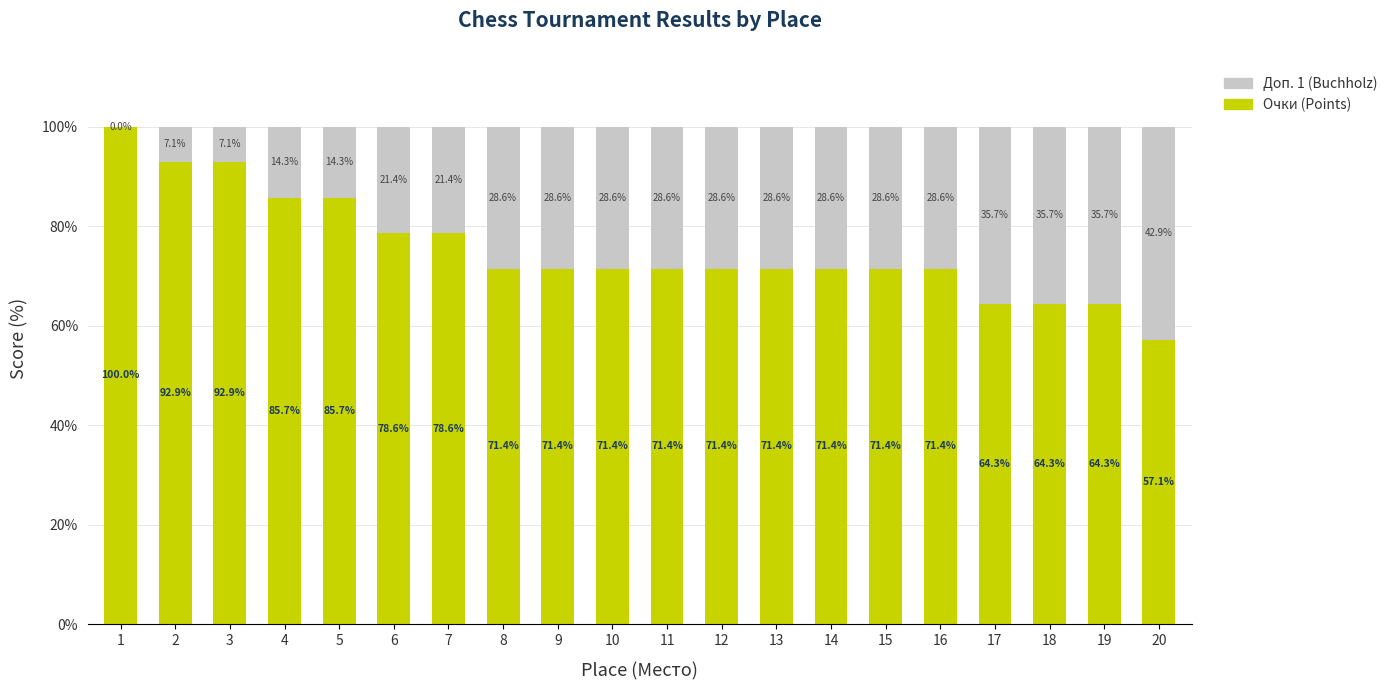

The Очки (Points) series shows 71.4 at 12. True or false?

True